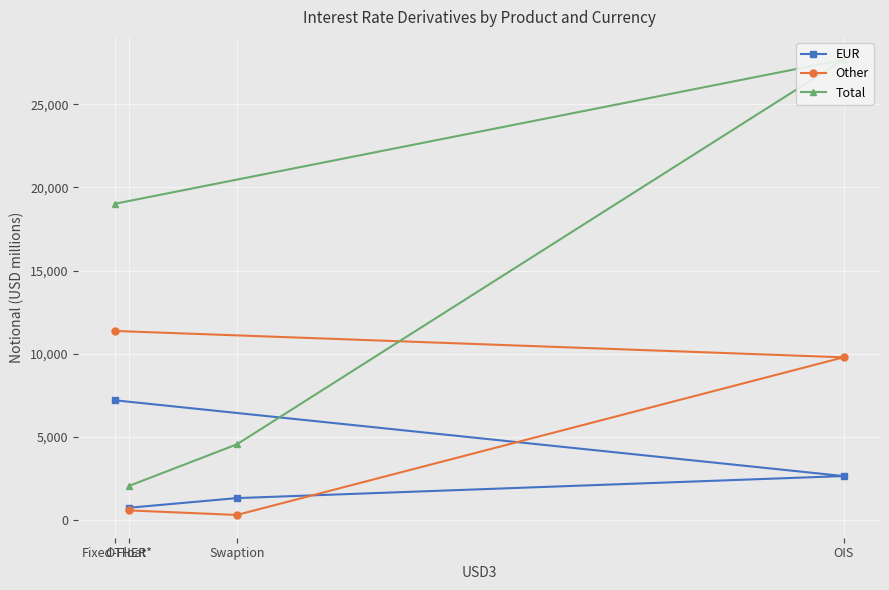

Which series has the widest spread of values?

Total